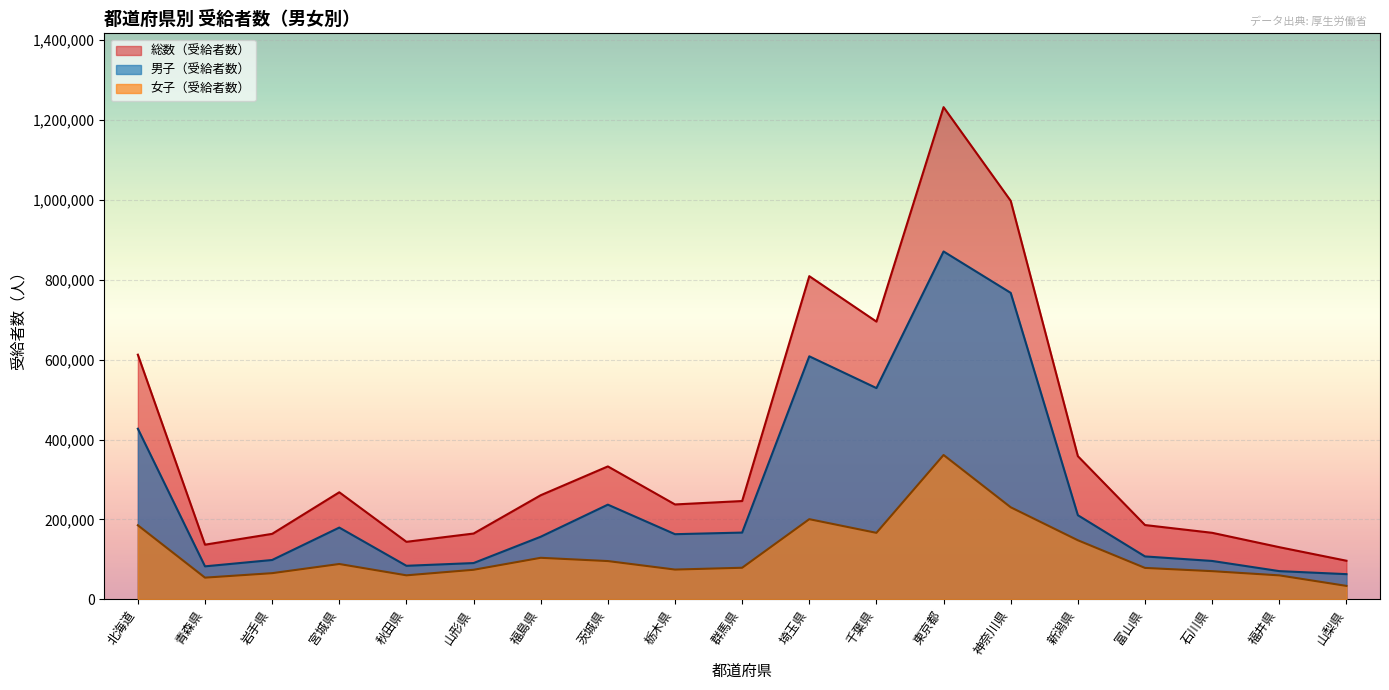

Which series has the largest range (max minus min)?

総数（受給者数）